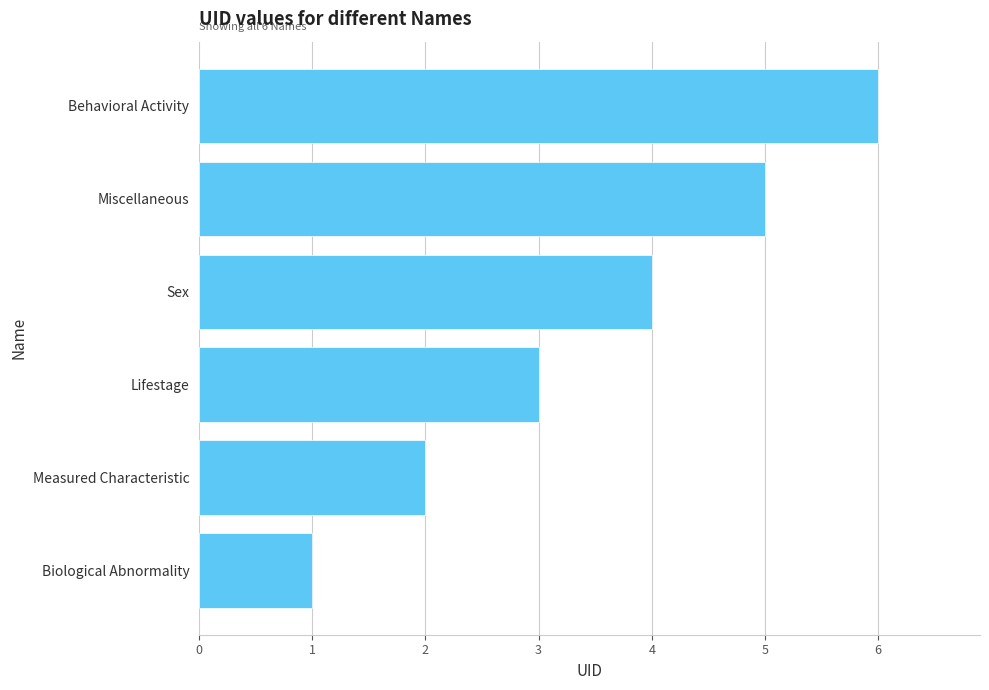

Which category has the highest value across all series?

Behavioral Activity